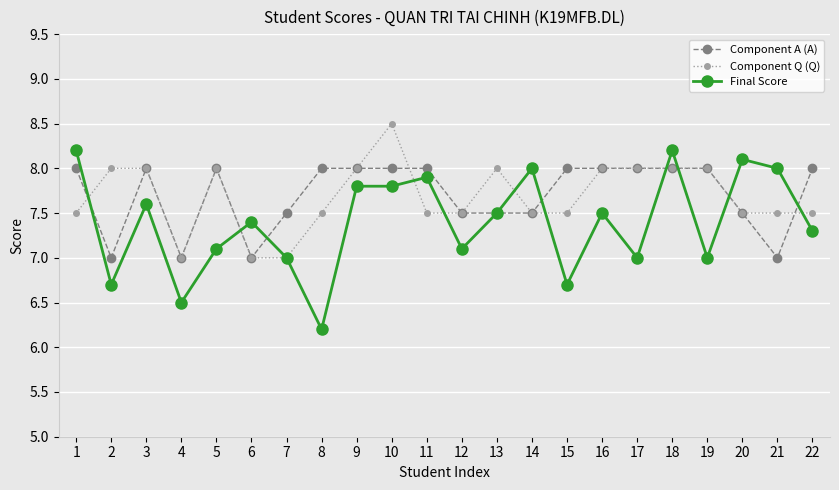

Which series has the widest spread of values?

Final Score